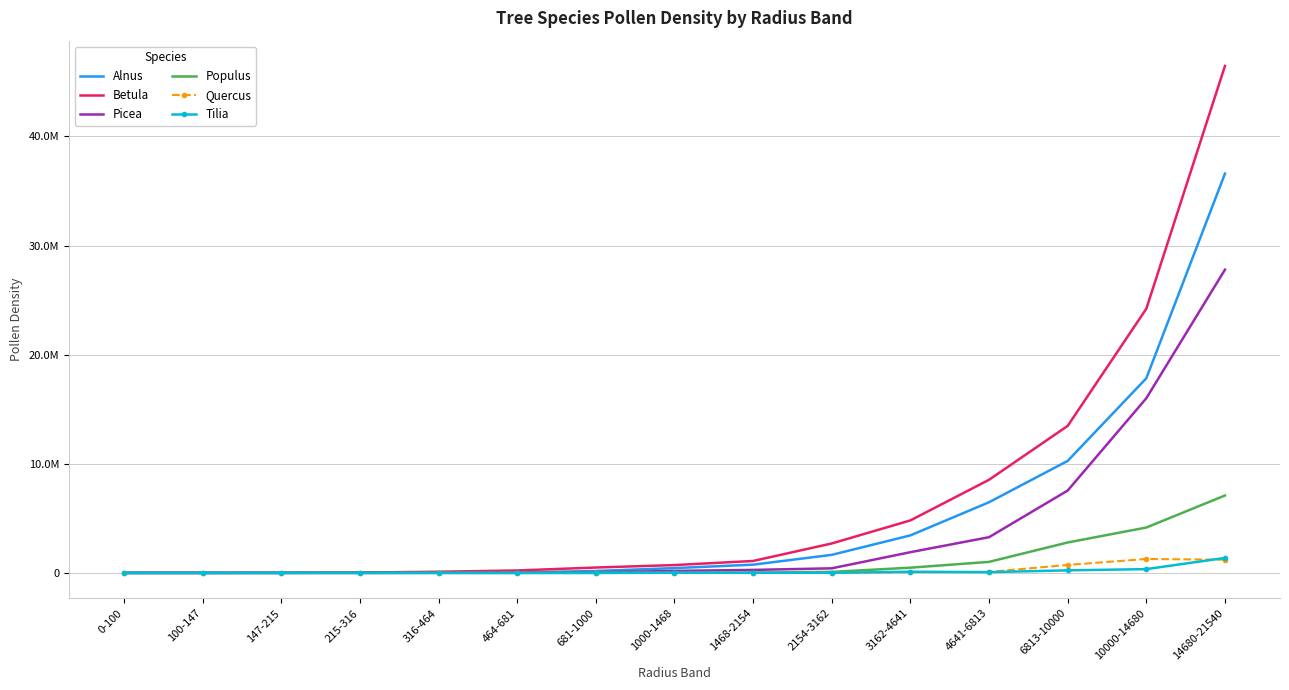

Rank the series by their maximum value, from lowest to highest.

Quercus, Tilia, Populus, Picea, Alnus, Betula